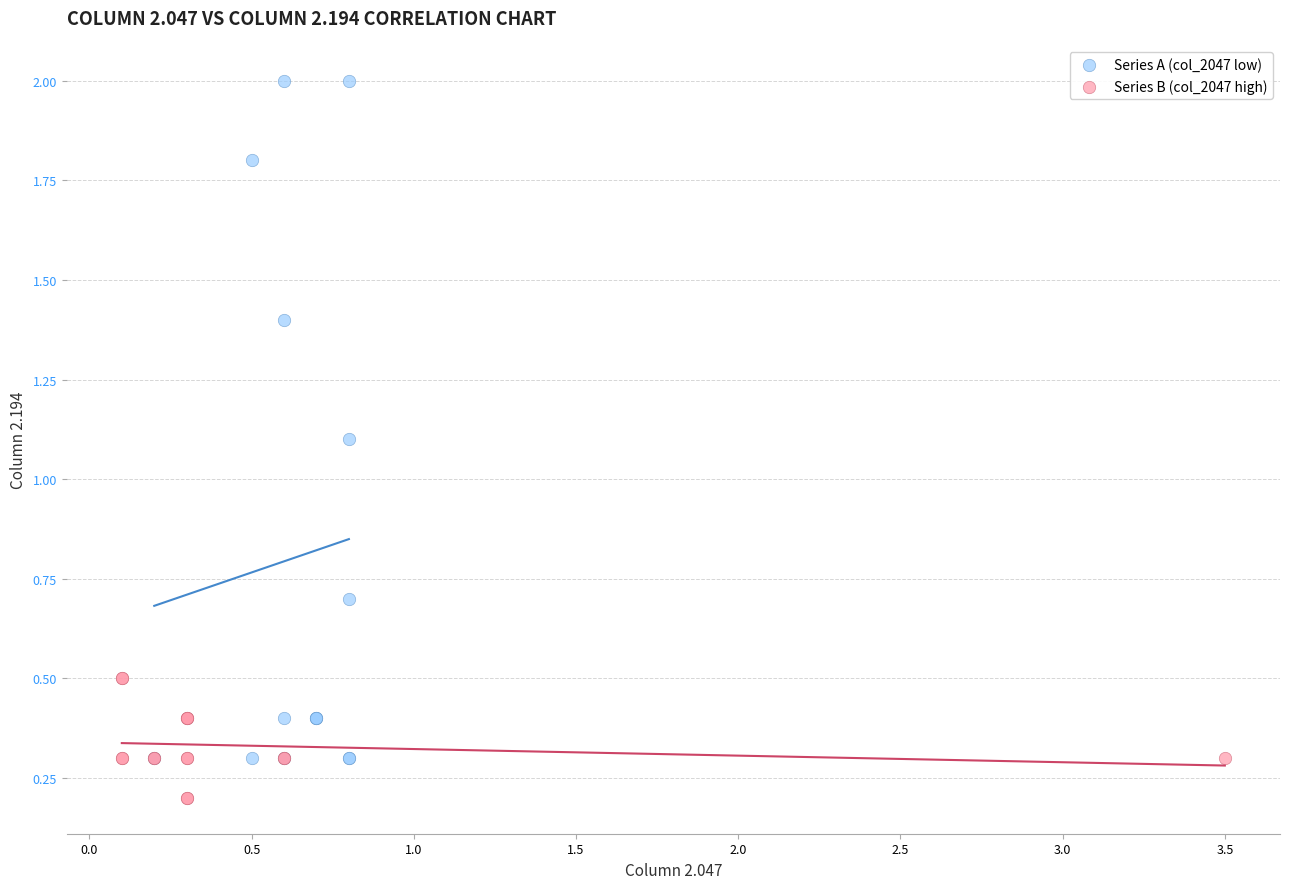

Which series reaches the maximum Y coordinate?

Series A (col_2047 low)